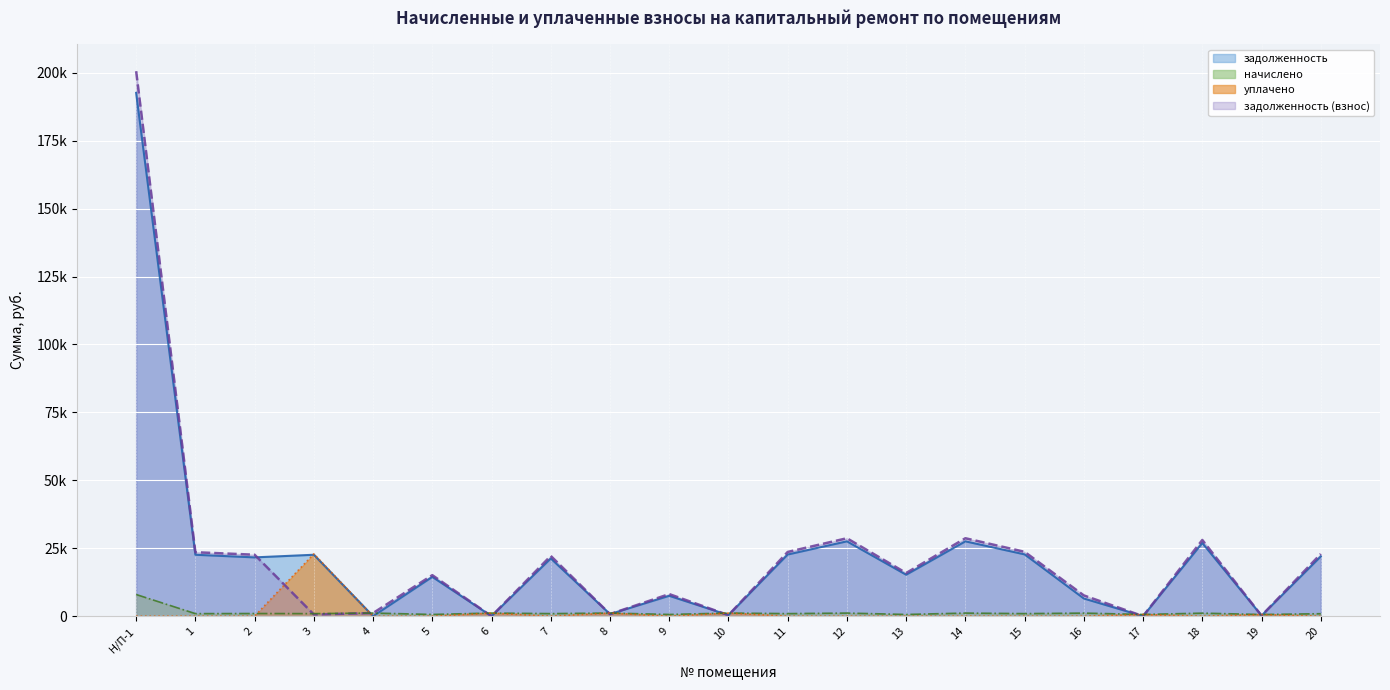

How many lines are shown in the chart?

4